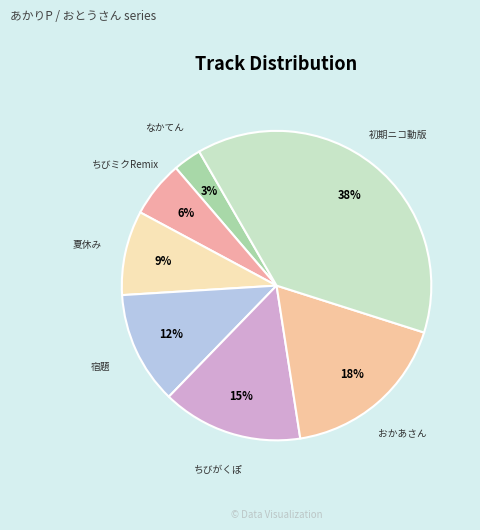

Count the number of slices in the pie.

7